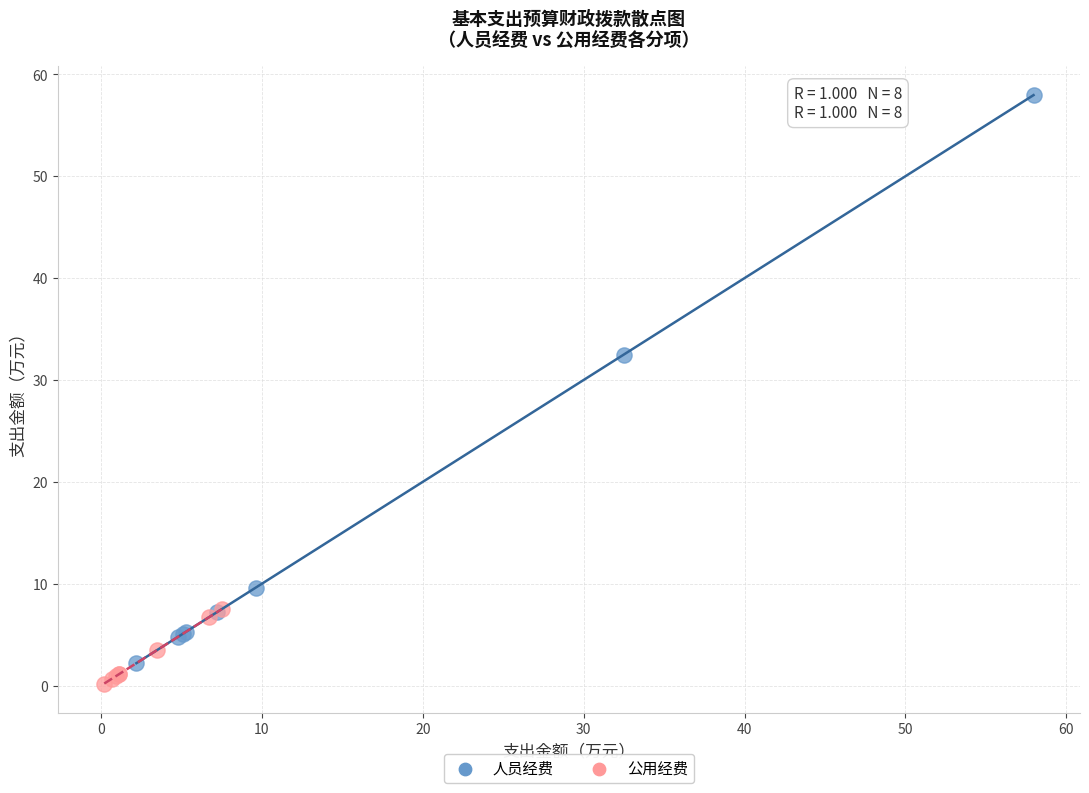

What are all the series names shown in the legend?

人员经费, 公用经费